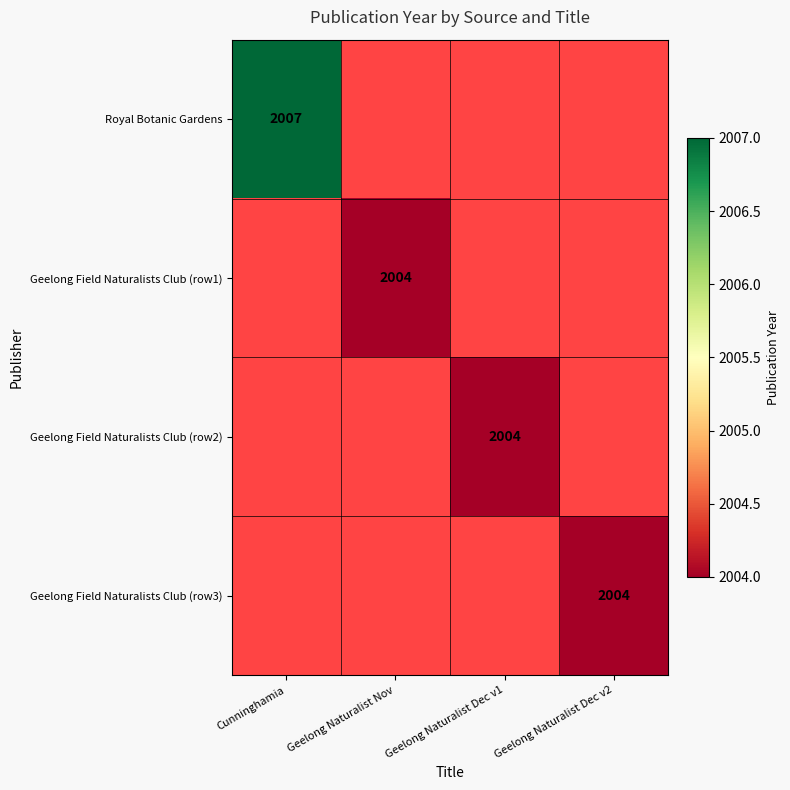

The value of Royal Botanic Gardens at Cunninghamia is 2007.0. True or false?

True